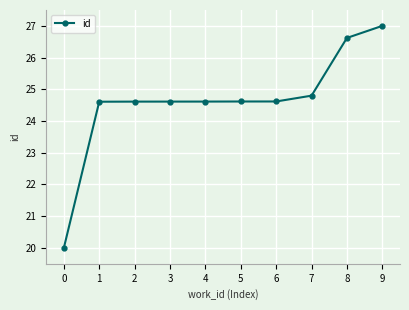

What is the greatest value displayed?

27.0